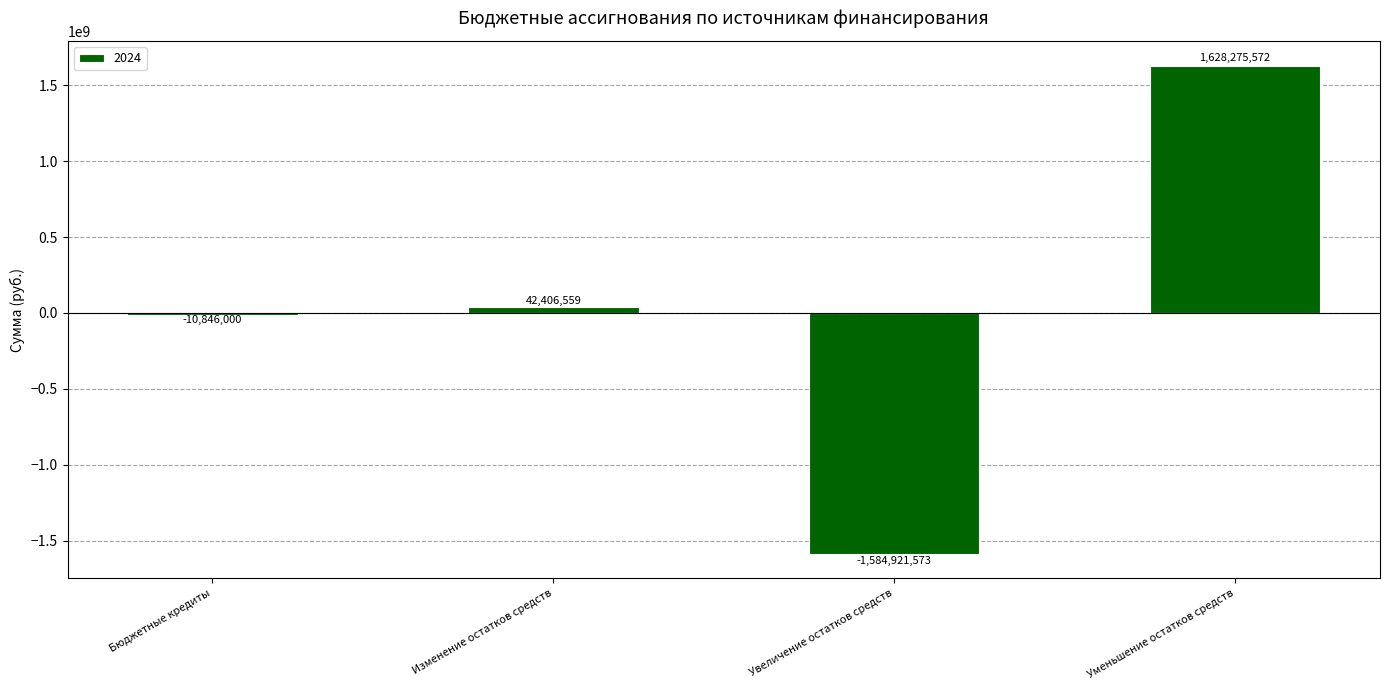

What position from the right is Бюджетные кредиты?

4